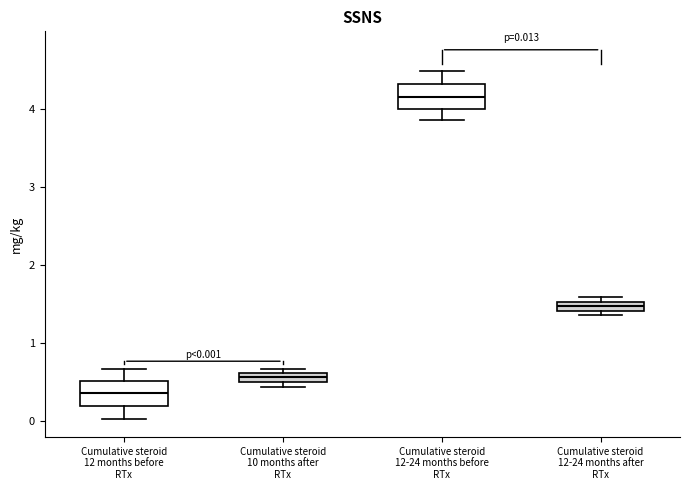

Which box's median line is the lowest?

Cumulative steroid 12 months before RTx